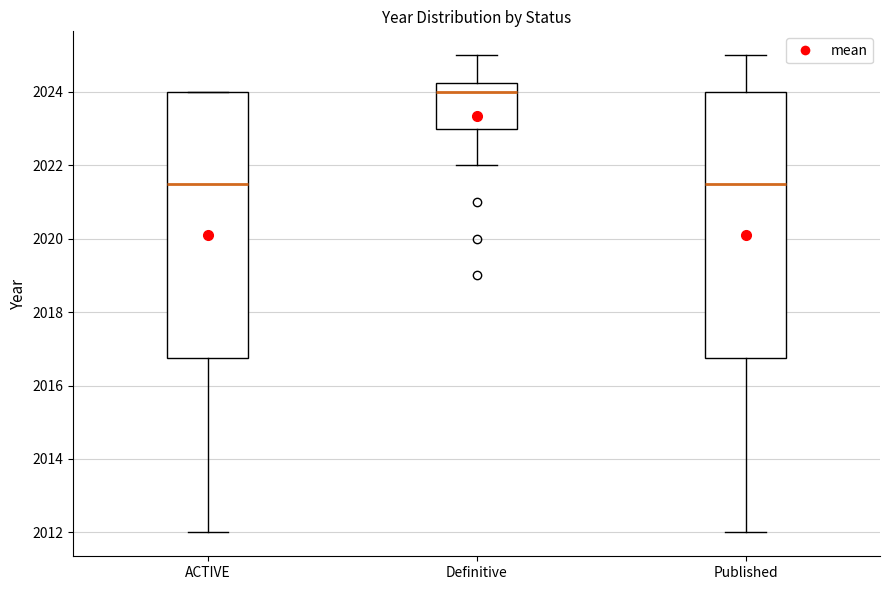

Where does the median line of the box for ACTIVE sit on the y-axis? The values are not printed on the chart, so give them approximately, as read against the axis.

2021.6